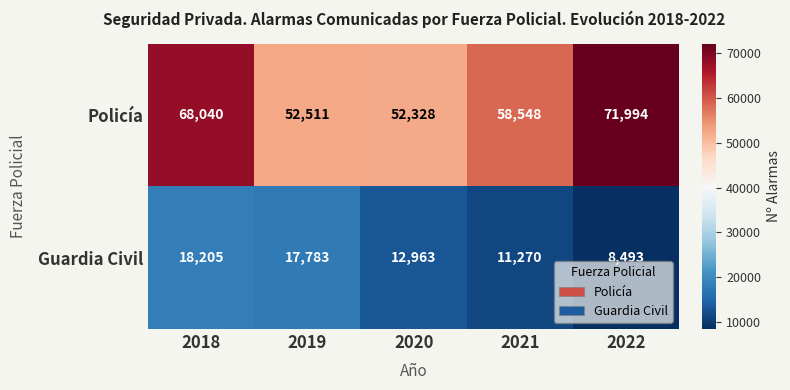

Which series has the largest total across all categories?

Policía